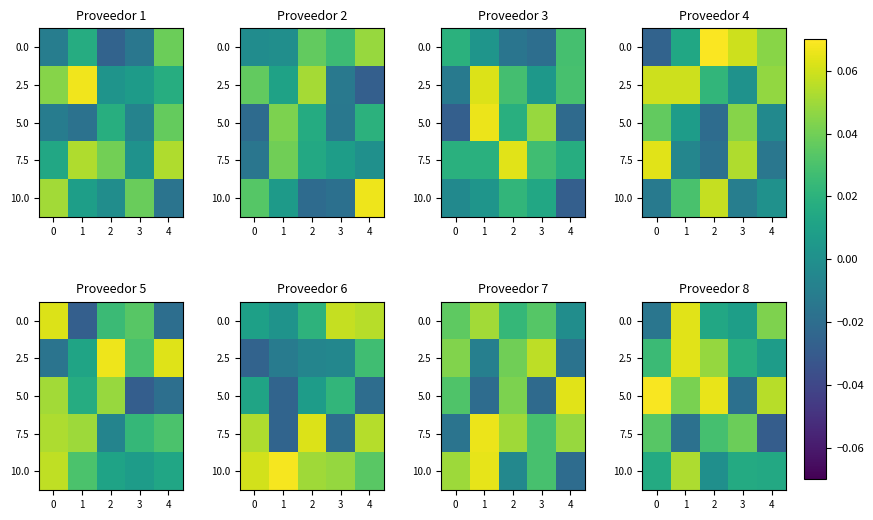

How many data points in 7.5 are less than 0?

2